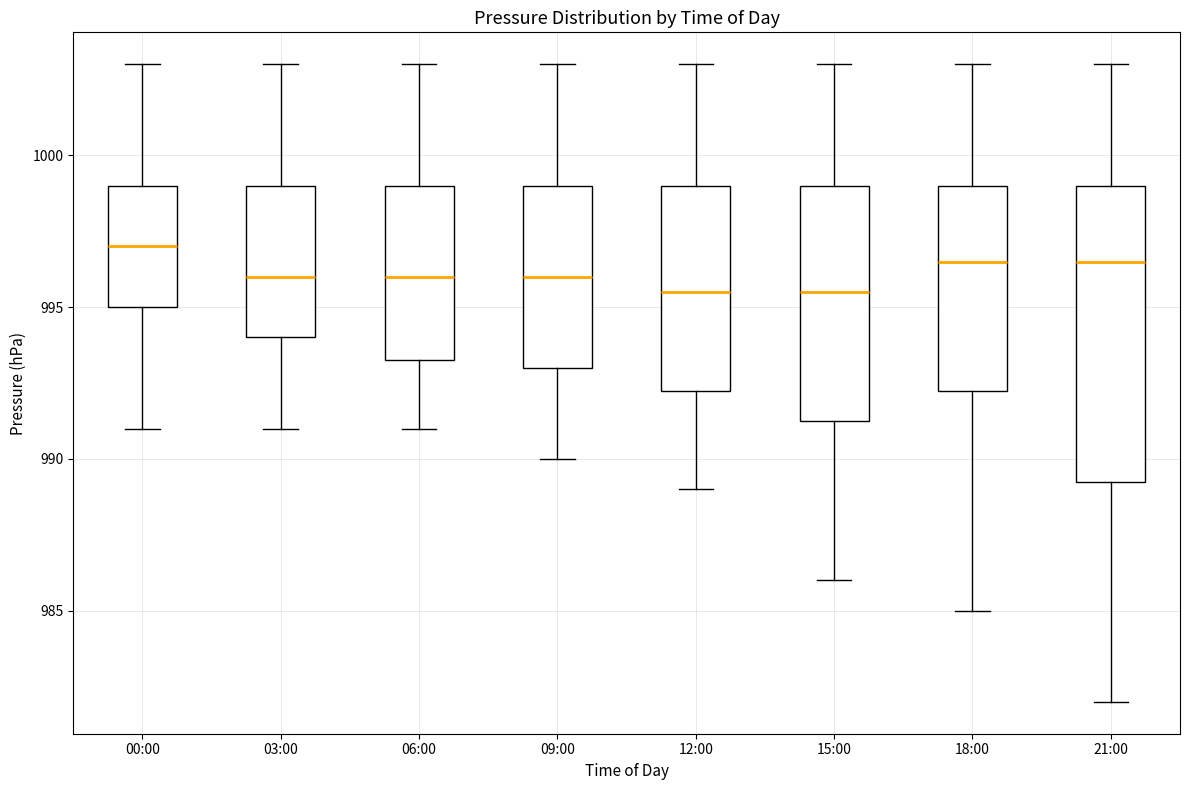

Where does the lower whisker of the box for 18:00 end on the y-axis? The values are not printed on the chart, so give them approximately, as read against the axis.

985.0